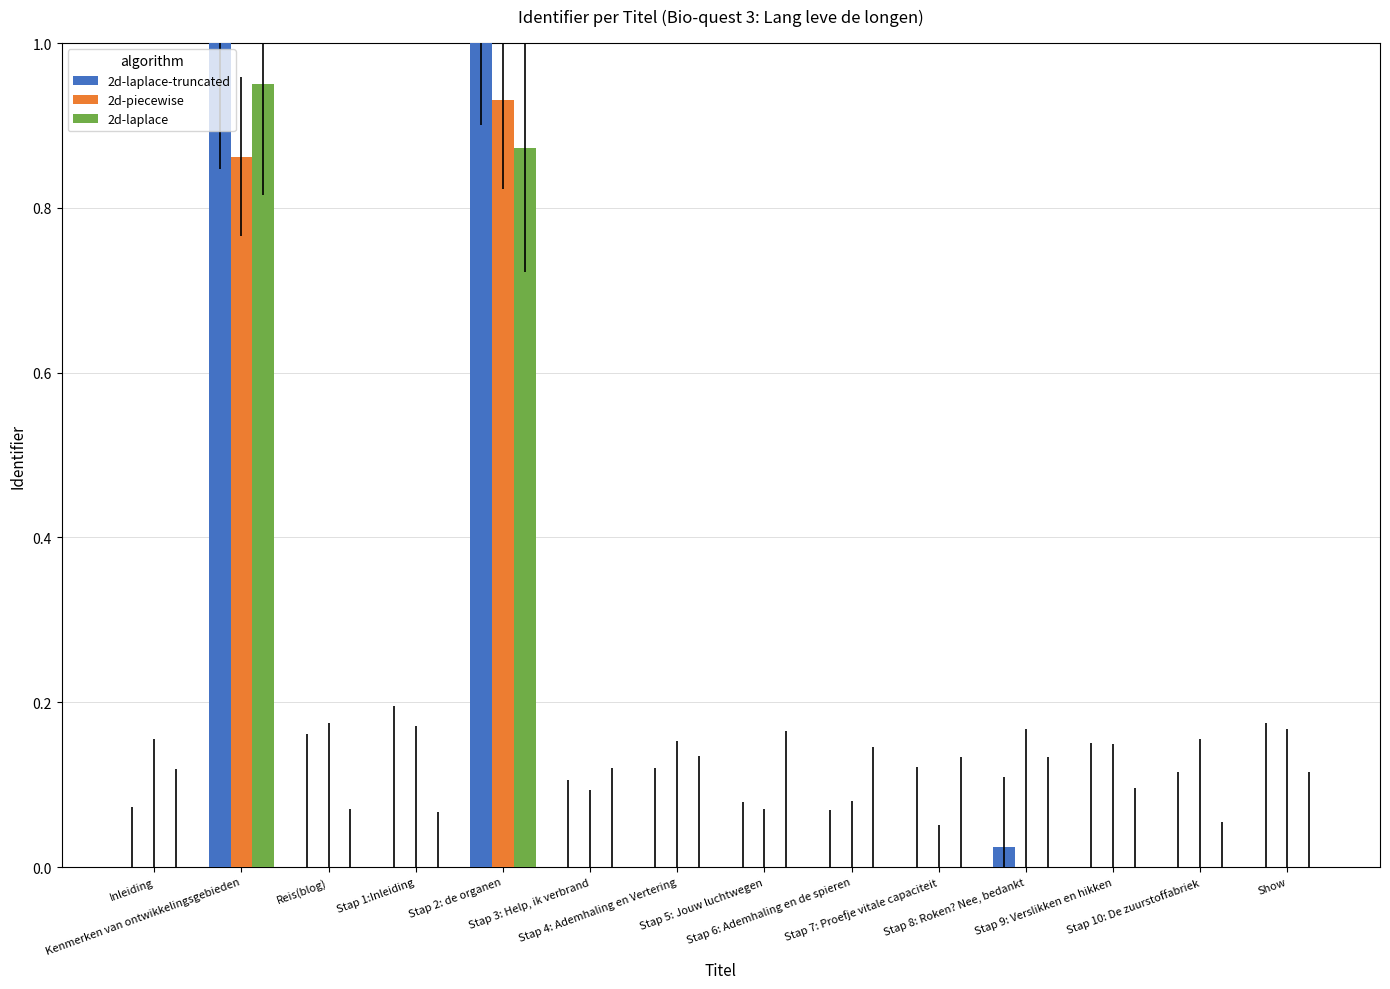

What is the sum of all 2d-piecewise values?

1.8